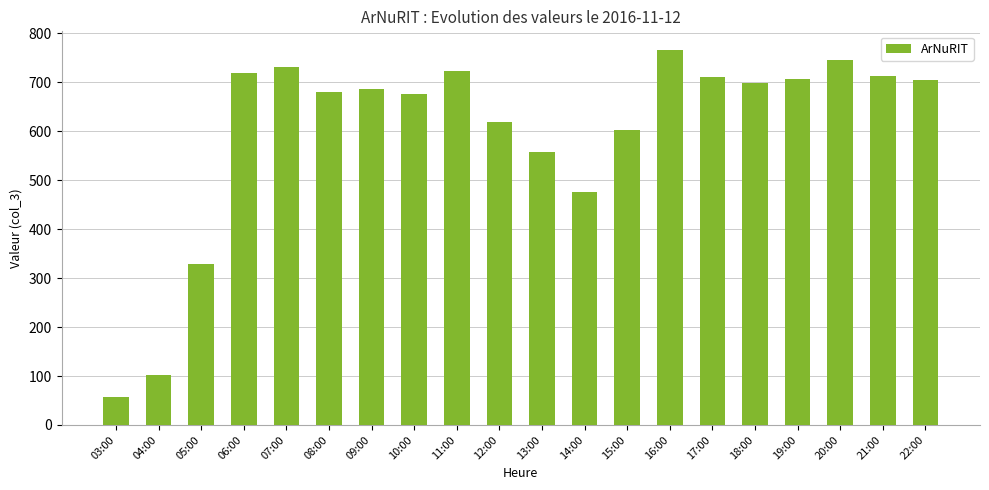

What is the difference between the values at 22:00 and 03:00?

647